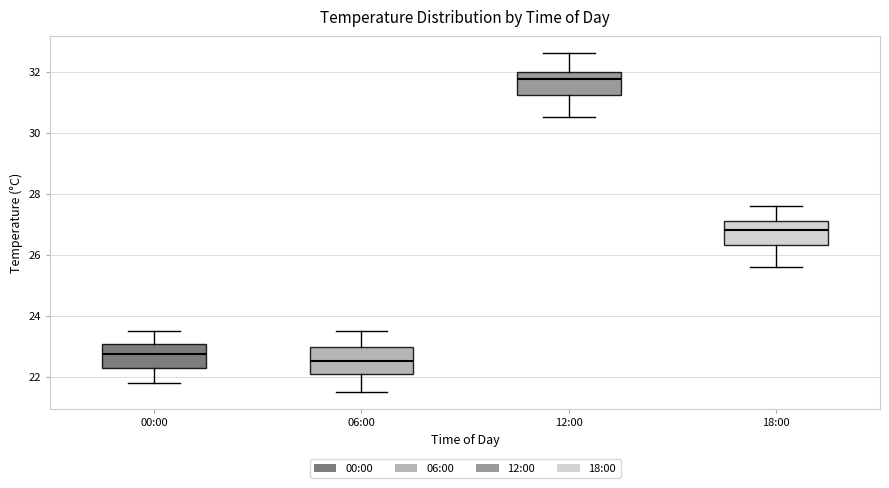

Reading left to right, read every box against the y-axis: the position of its median line, the range the box covers, and the ends of its whiskers. The values are not printed on the chart, so give them approximately, as read against the axis.

00:00: median 22.8, box 22.4 to 23.0, whiskers 21.8 to 23.6
06:00: median 22.6, box 22.2 to 23.0, whiskers 21.6 to 23.6
12:00: median 31.8, box 31.2 to 32.0, whiskers 30.6 to 32.6
18:00: median 26.8, box 26.4 to 27.2, whiskers 25.6 to 27.6